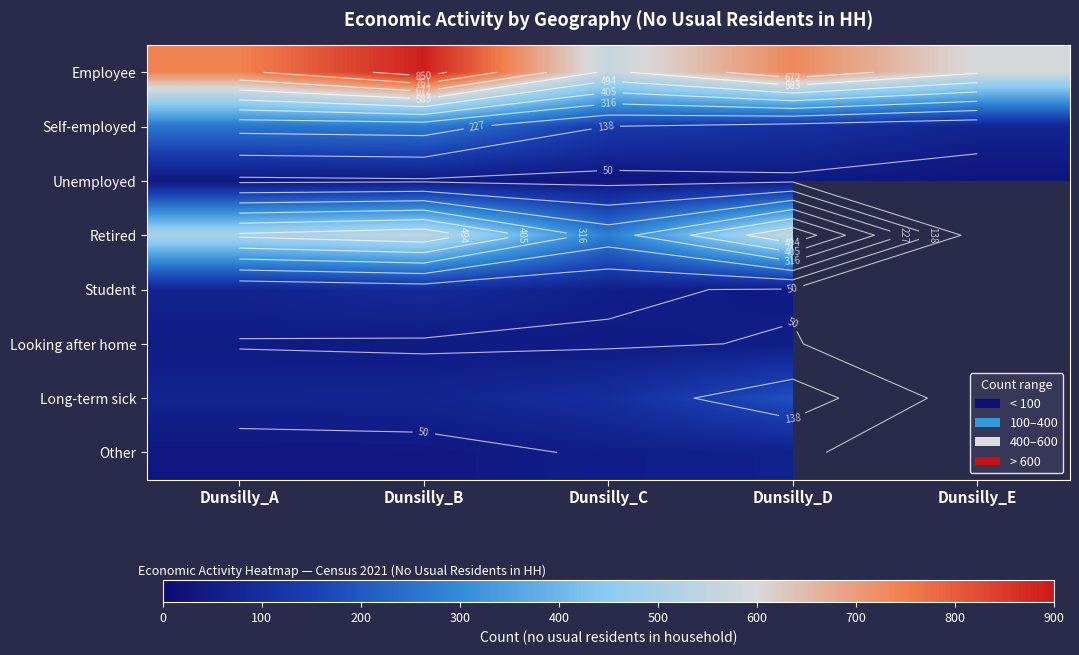

At which label does Other reach its peak?

Dunsilly_D